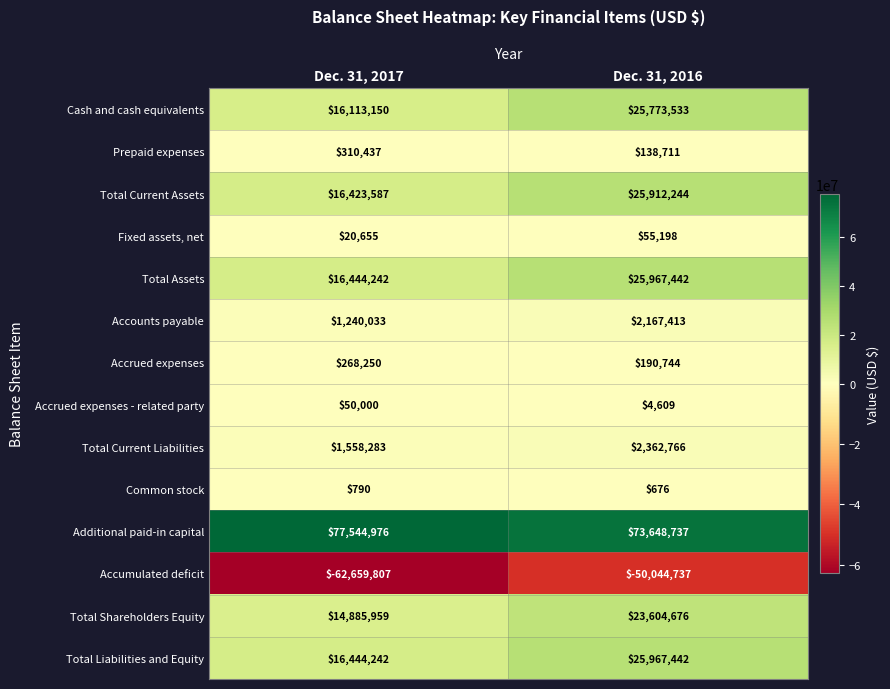

At which label is Accrued expenses - related party closest to 27304?

Dec. 31, 2016